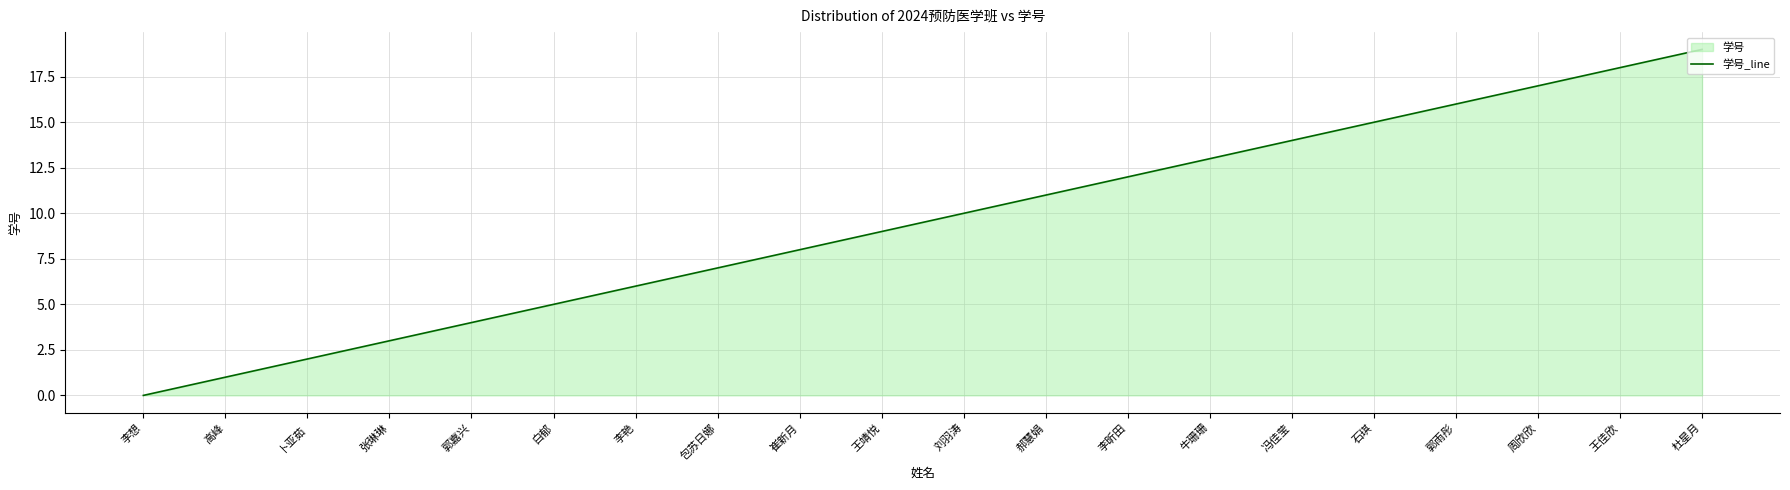

Is it true that the value at 张琳琳 is 5?

False